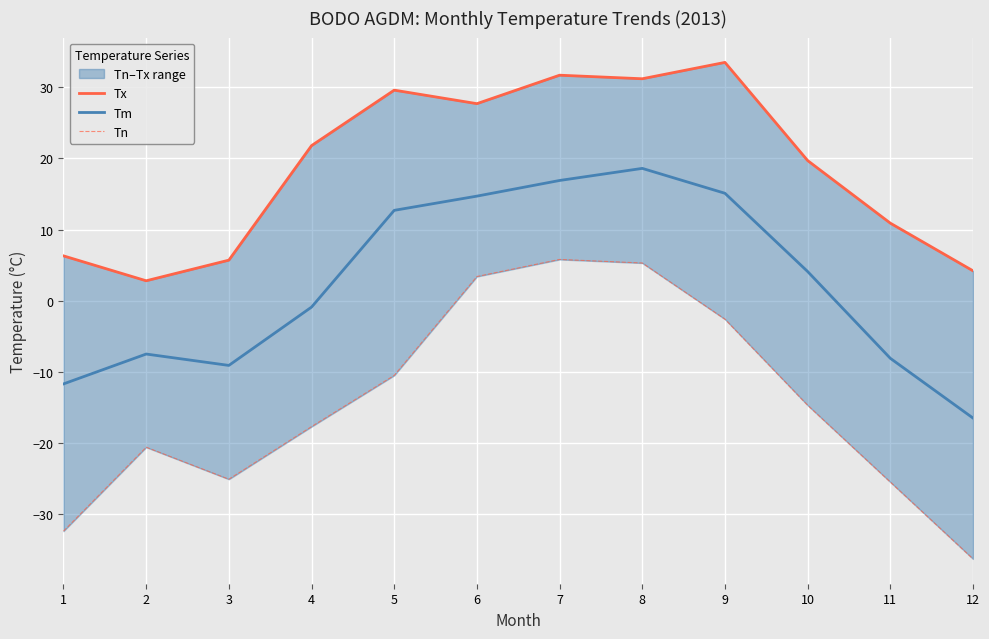

How many lines are shown in the chart?

3